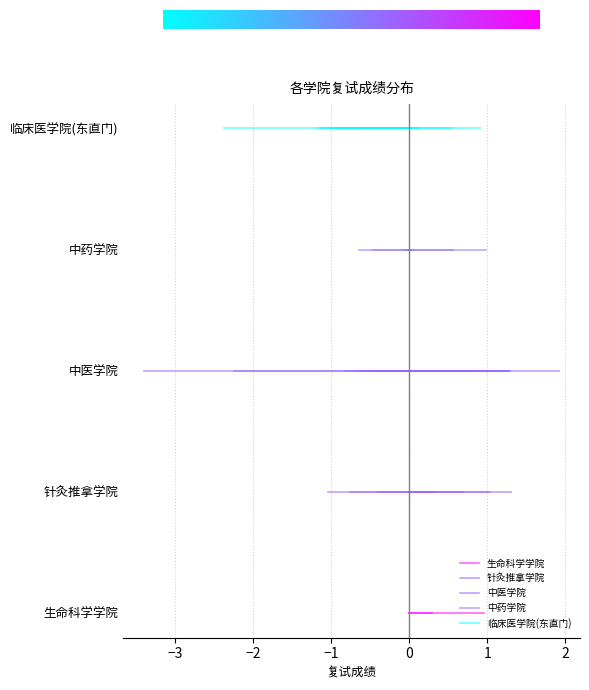

At −3, list the series in order from largest to smallest.

临床医学院(东直门), 中药学院, 中医学院, 针灸推拿学院, 生命科学学院